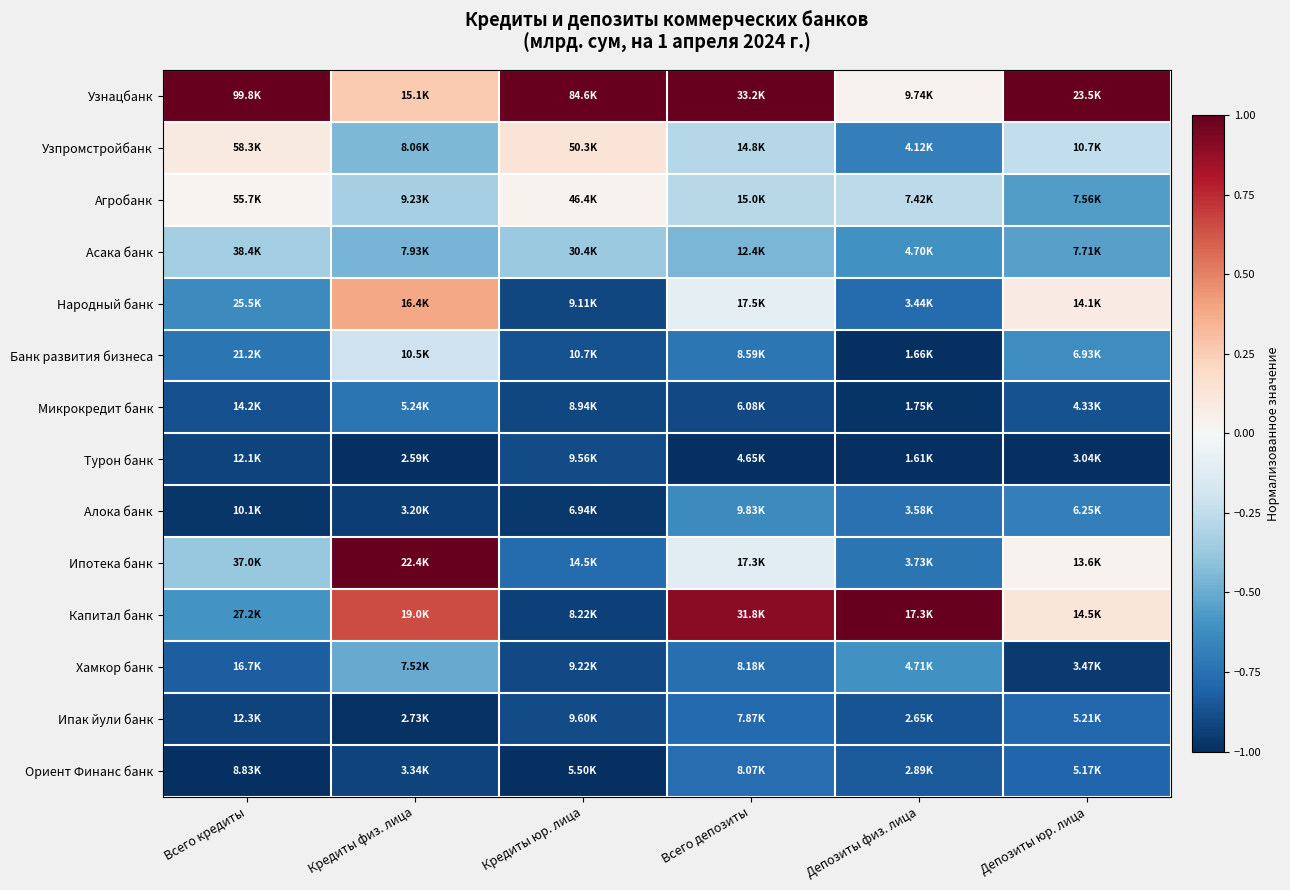

Reading left to right, what are all the values shown in this chart?

Узнацбанк: Всего кредиты=1.0	Кредиты физ. лица=0.3	Кредиты юр. лица=1.0	Всего депозиты=1.0	Депозиты физ. лица=0.0	Депозиты юр. лица=1.0
Узпромстройбанк: Всего кредиты=0.1	Кредиты физ. лица=-0.4	Кредиты юр. лица=0.1	Всего депозиты=-0.3	Депозиты физ. лица=-0.7	Депозиты юр. лица=-0.2
Агробанк: Всего кредиты=0.0	Кредиты физ. лица=-0.3	Кредиты юр. лица=0.0	Всего депозиты=-0.3	Депозиты физ. лица=-0.3	Депозиты юр. лица=-0.6
Асака банк: Всего кредиты=-0.4	Кредиты физ. лица=-0.5	Кредиты юр. лица=-0.4	Всего депозиты=-0.5	Депозиты физ. лица=-0.6	Депозиты юр. лица=-0.5
Народный банк: Всего кредиты=-0.6	Кредиты физ. лица=0.4	Кредиты юр. лица=-0.9	Всего депозиты=-0.1	Депозиты физ. лица=-0.8	Депозиты юр. лица=0.1
Банк развития бизнеса: Всего кредиты=-0.7	Кредиты физ. лица=-0.2	Кредиты юр. лица=-0.9	Всего депозиты=-0.7	Депозиты физ. лица=-1.0	Депозиты юр. лица=-0.6
Микрокредит банк: Всего кредиты=-0.9	Кредиты физ. лица=-0.7	Кредиты юр. лица=-0.9	Всего депозиты=-0.9	Депозиты физ. лица=-1.0	Депозиты юр. лица=-0.9
Турон банк: Всего кредиты=-0.9	Кредиты физ. лица=-1.0	Кредиты юр. лица=-0.9	Всего депозиты=-1.0	Депозиты физ. лица=-1.0	Депозиты юр. лица=-1.0
Алока банк: Всего кредиты=-1.0	Кредиты физ. лица=-0.9	Кредиты юр. лица=-1.0	Всего депозиты=-0.6	Депозиты физ. лица=-0.7	Депозиты юр. лица=-0.7
Ипотека банк: Всего кредиты=-0.4	Кредиты физ. лица=1.0	Кредиты юр. лица=-0.8	Всего депозиты=-0.1	Депозиты физ. лица=-0.7	Депозиты юр. лица=0.0
Капитал банк: Всего кредиты=-0.6	Кредиты физ. лица=0.7	Кредиты юр. лица=-0.9	Всего депозиты=0.9	Депозиты физ. лица=1.0	Депозиты юр. лица=0.1
Хамкор банк: Всего кредиты=-0.8	Кредиты физ. лица=-0.5	Кредиты юр. лица=-0.9	Всего депозиты=-0.8	Депозиты физ. лица=-0.6	Депозиты юр. лица=-1.0
Ипак йули банк: Всего кредиты=-0.9	Кредиты физ. лица=-1.0	Кредиты юр. лица=-0.9	Всего депозиты=-0.8	Депозиты физ. лица=-0.9	Депозиты юр. лица=-0.8
Ориент Финанс банк: Всего кредиты=-1.0	Кредиты физ. лица=-0.9	Кредиты юр. лица=-1.0	Всего депозиты=-0.8	Депозиты физ. лица=-0.8	Депозиты юр. лица=-0.8